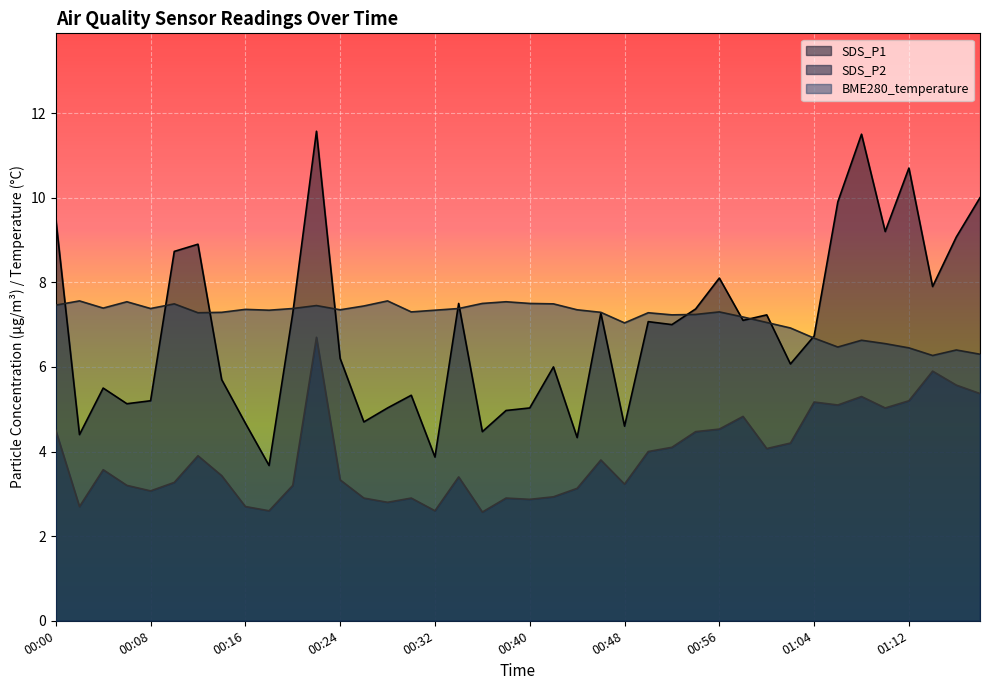

What is the total value across all series at 00:48?

14.9